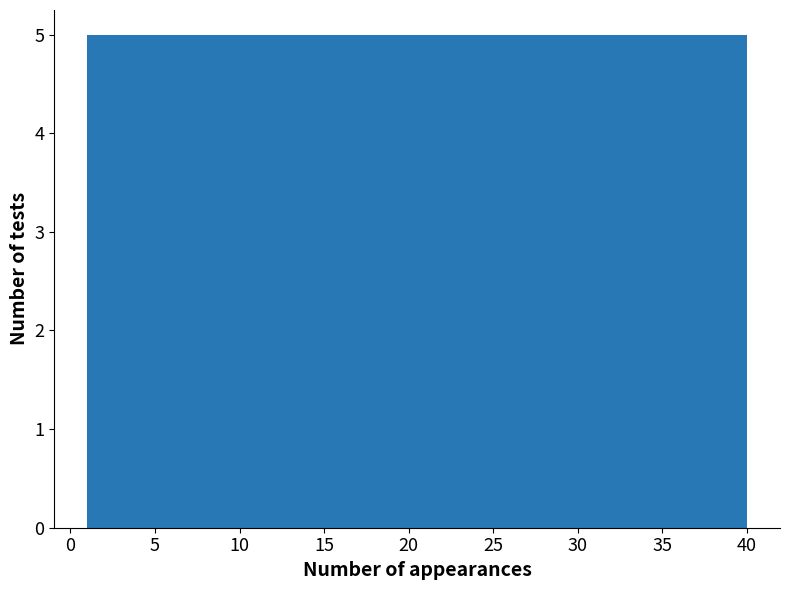

Reading left to right, transcribe this chart: for each bar, give the range it covers on the x-axis and its height. Neither the bar edges nor the heights are printed on the chart, so give them approximately, as read against the axes.

1.0 to 6.0: 5
6.0 to 11.0: 5
11.0 to 15.5: 5
15.5 to 20.5: 5
20.5 to 25.5: 5
25.5 to 30.5: 5
30.5 to 35.0: 5
35.0 to 40.0: 5